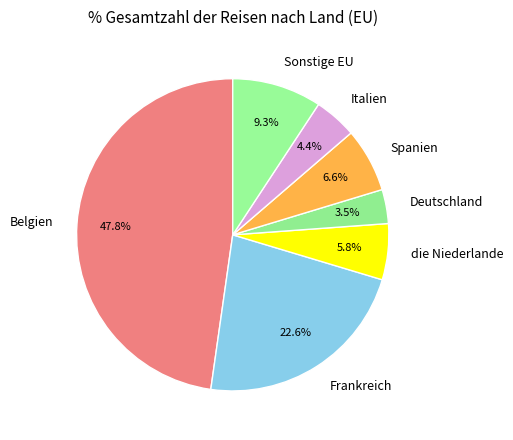

What is the ratio of the value at Deutschland to the value at Sonstige EU?

0.4